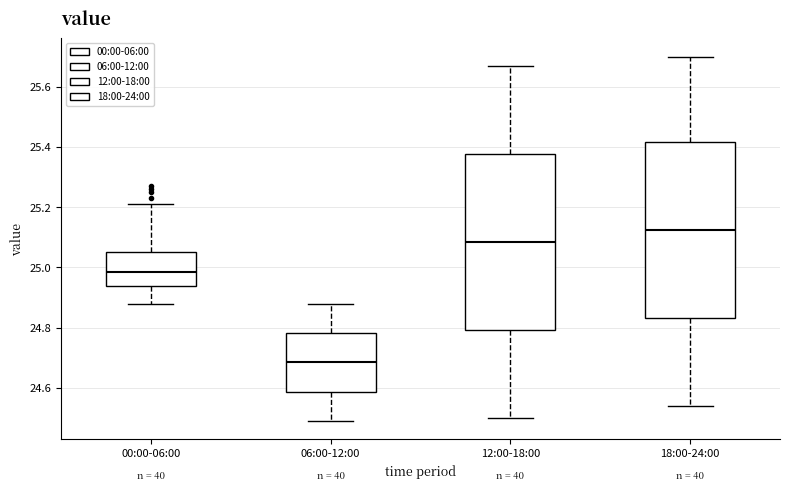

Which box's median line is the highest?

18:00-24:00